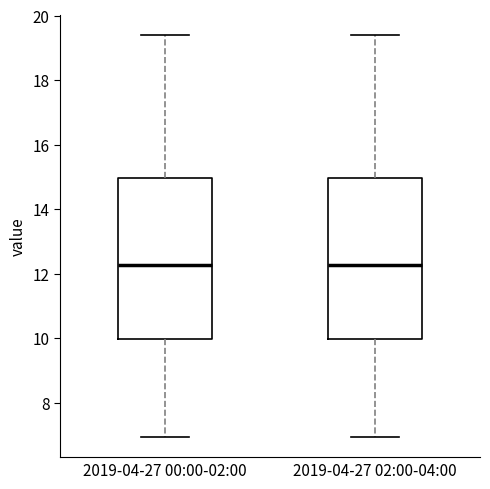

Where is the upper edge of the box for 2019-04-27 02:00-04:00 on the y-axis? The values are not printed on the chart, so give them approximately, as read against the axis.

15.0